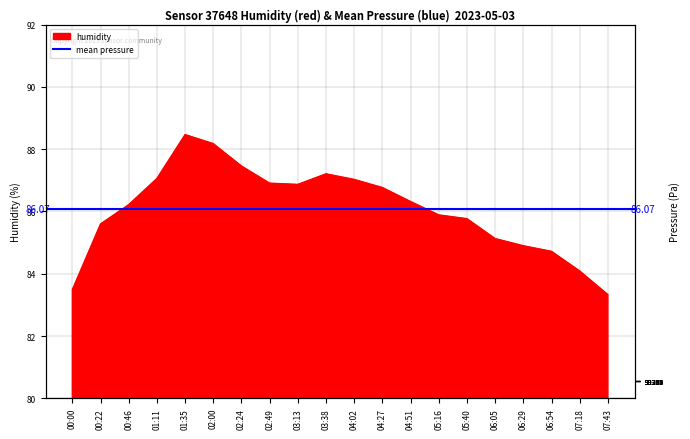

The chart shows a value of 140.4 at 00:00. True or false?

False